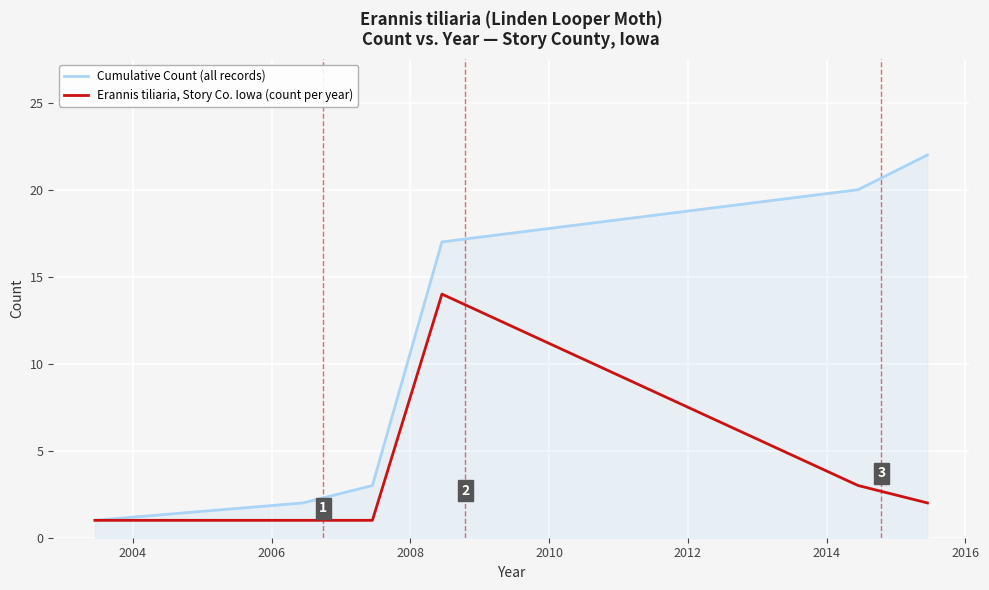

Which series has the largest total across all categories?

Cumulative Count (all records)